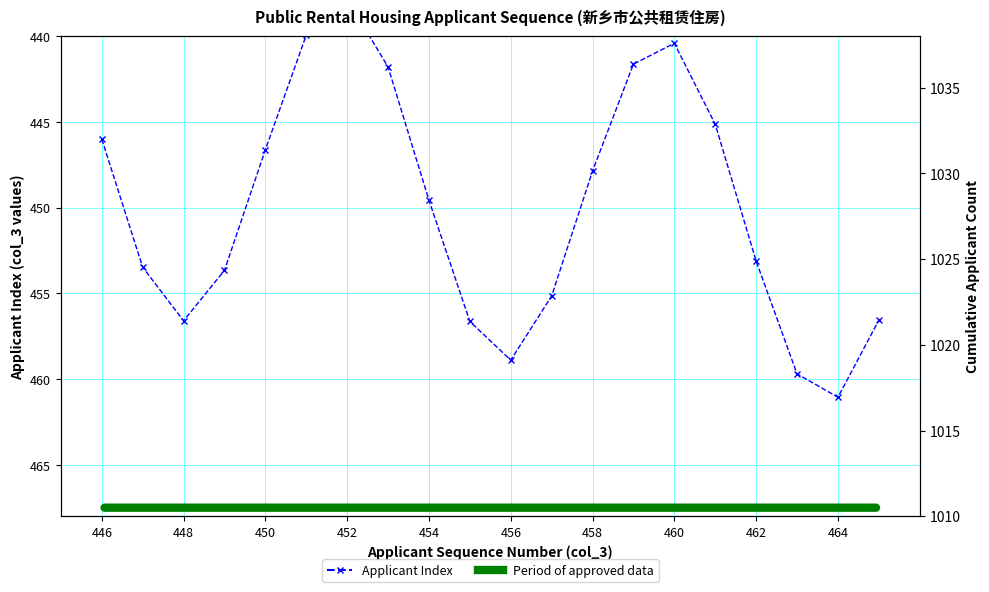

Reading right to left, transcribe all the data shown in this chart.

456.6	461.1	459.7	453.1	445.1	440.4	441.6	447.9	455.1	458.9	456.6	449.6	441.8	437.8	439.9	446.6	453.7	456.6	453.5	446.0